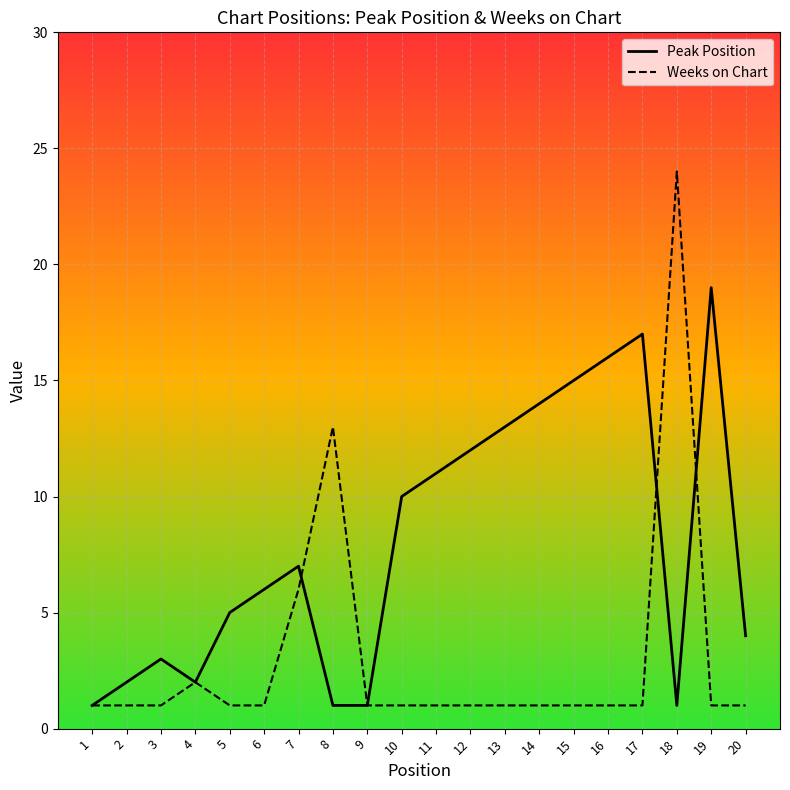

Reading left to right, list all the values displayed in this chart.

Peak Position: 1	2	3	2	5	6	7	1	1	10	11	12	13	14	15	16	17	1	19	4
Weeks on Chart: 1	1	1	2	1	1	6	13	1	1	1	1	1	1	1	1	1	24	1	1